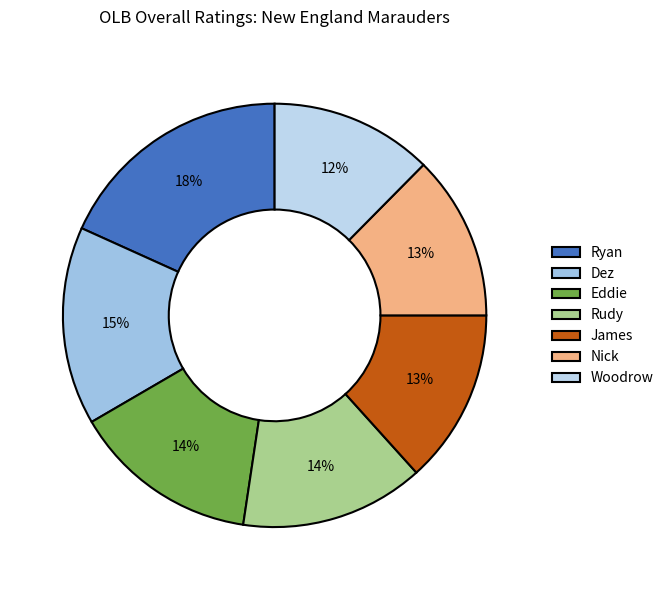

Is it true that Rudy is 29% of the pie?

False